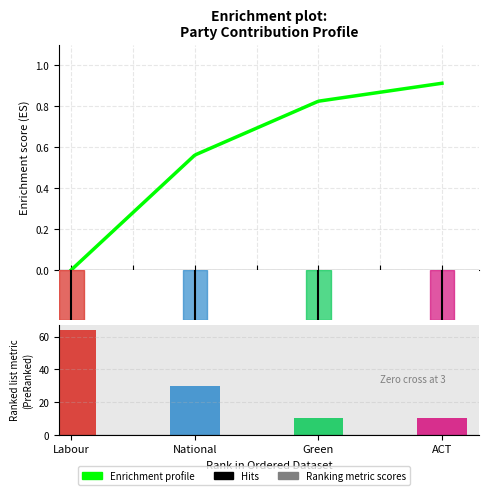

What is the sum of all National values?

30